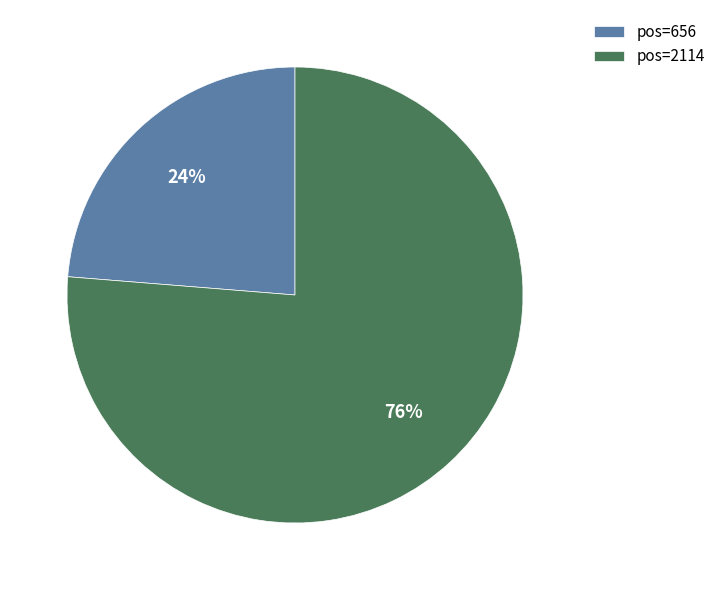

Is the sum of pos=2114 and pos=656 greater than half?

Yes